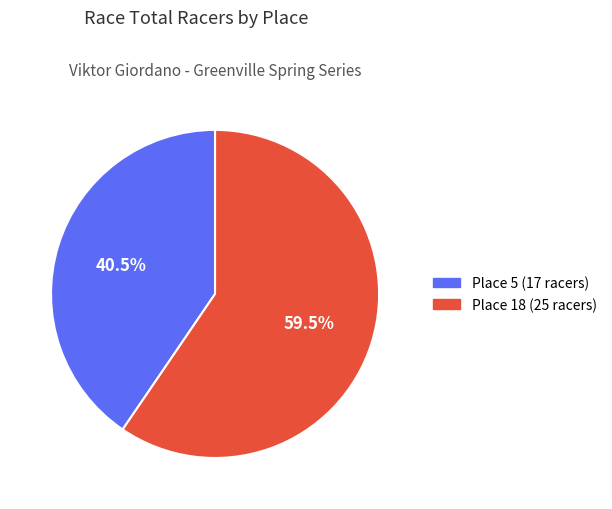

Rank the categories by value from lowest to highest.

Place 5 (17 racers), Place 18 (25 racers)